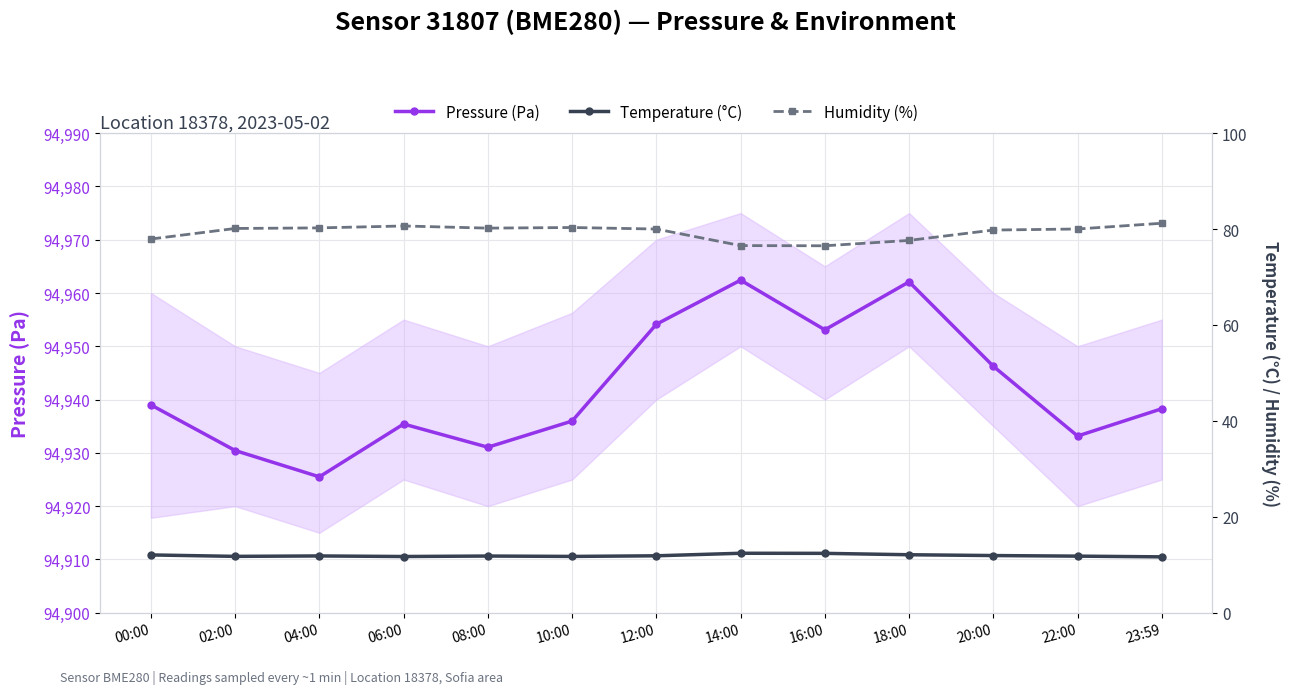

True or false: Pressure (Pa) and Temperature (°C) intersect in this chart.

False